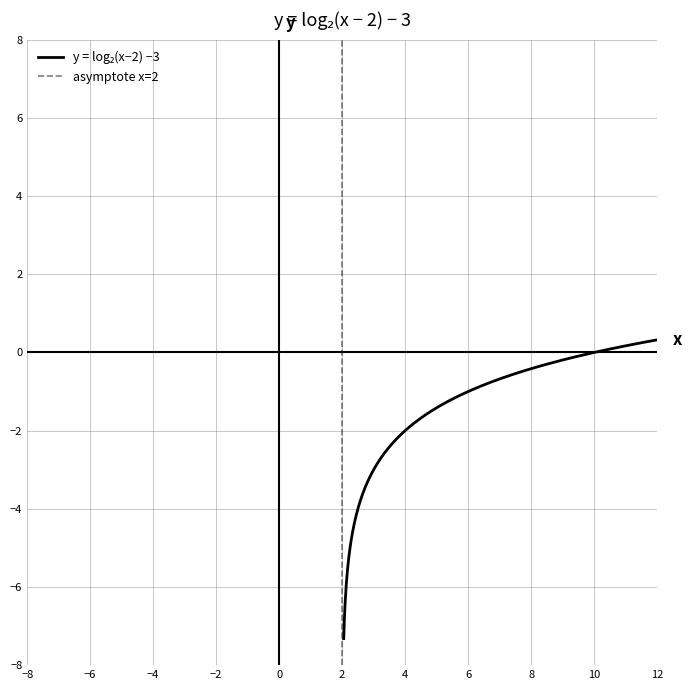

The value at 16 is 3.2. True or false?

False